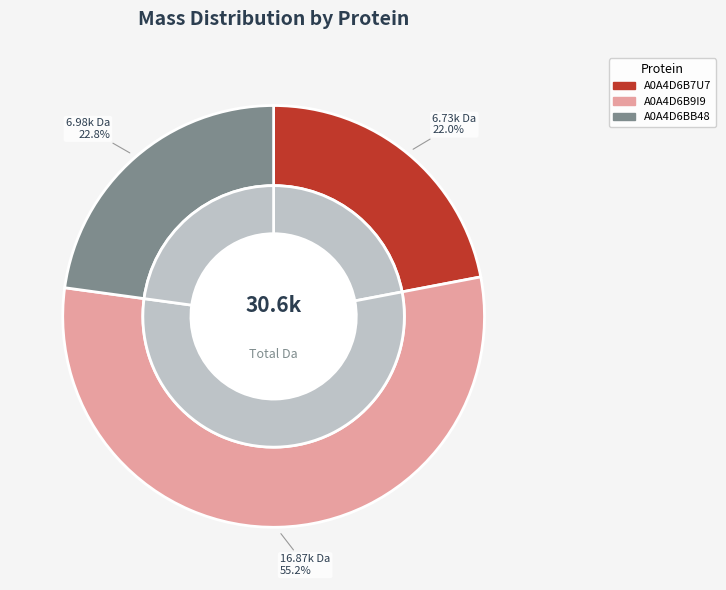

To the nearest percent, what is the combined percentage of A0A4D6B7U7 and A0A4D6B9I9?

77%